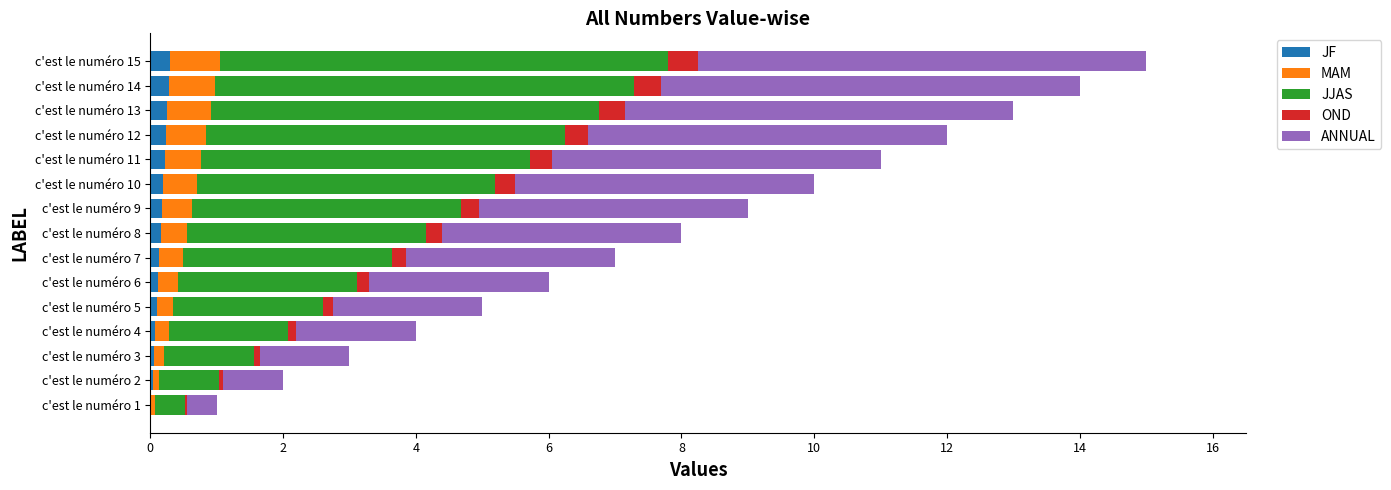

Count the number of data series in this chart.

5